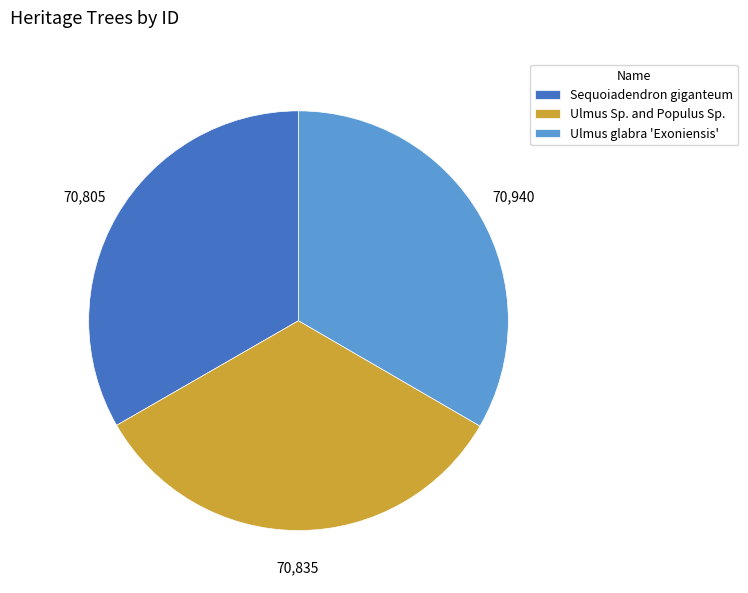

The Sequoiadendron giganteum slice represents 27% of the pie. True or false?

False